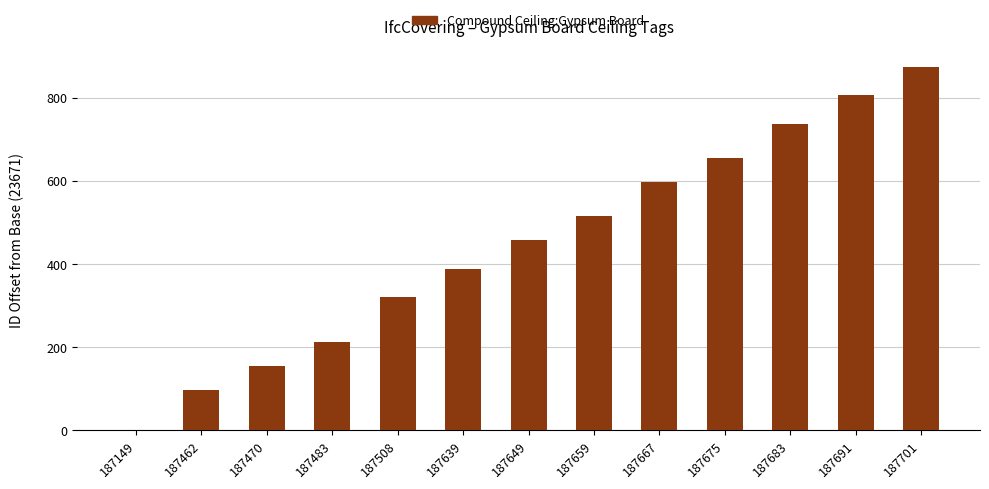

What value does the data have at 187701, to the nearest 50?

850